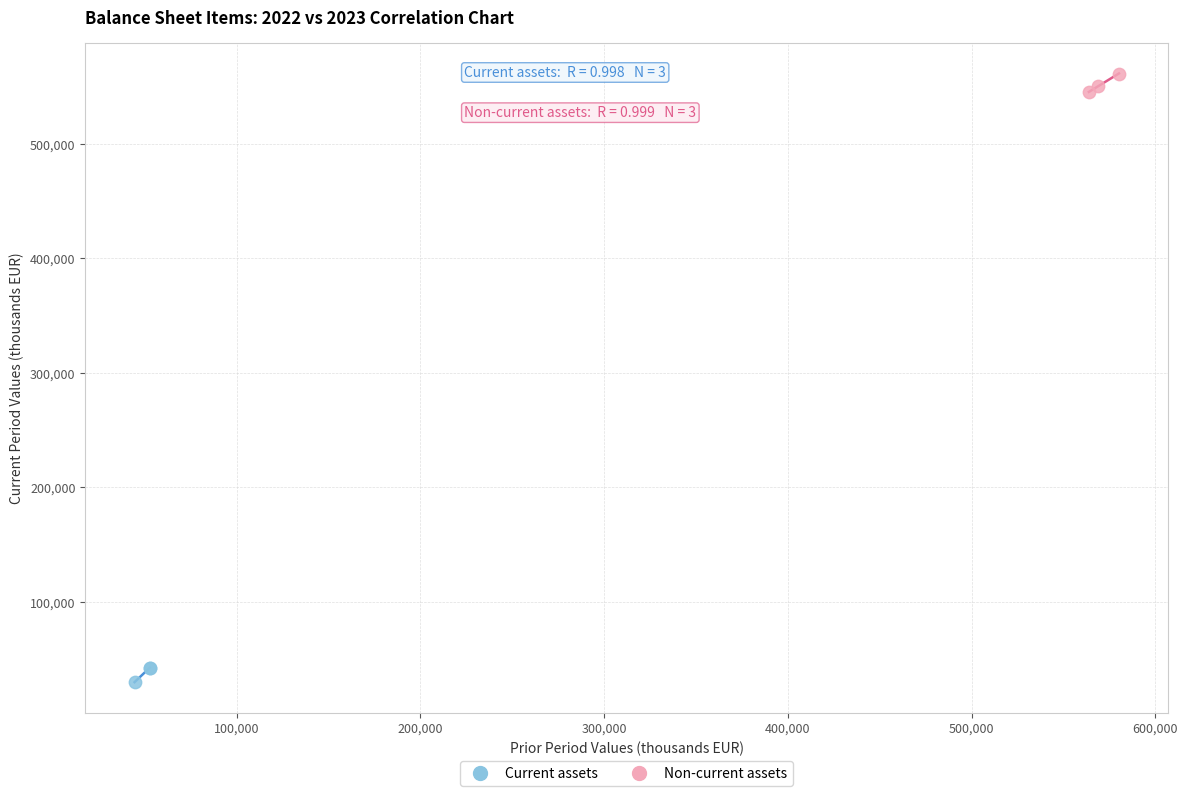

Which series contains the highest Y value?

Non-current assets